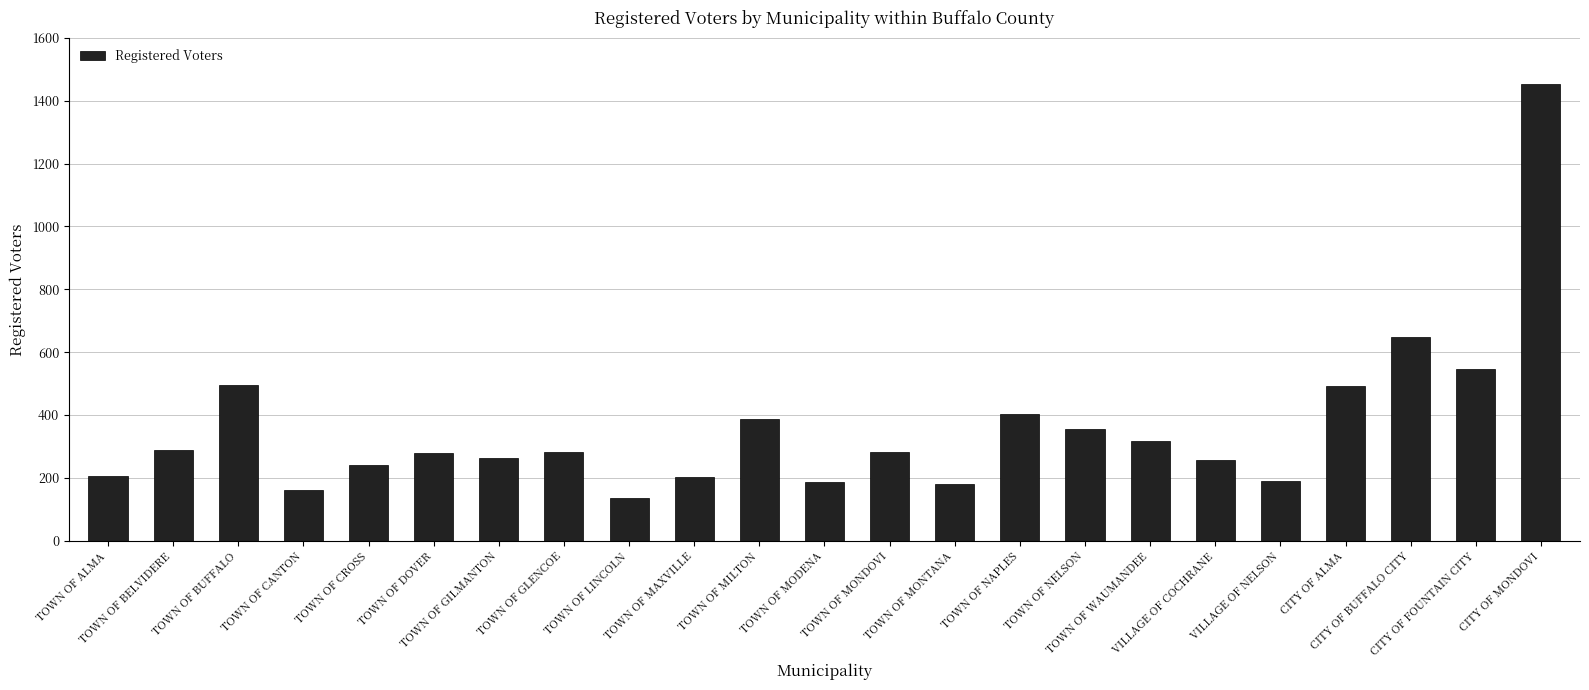

What is the maximum value shown in the chart?

1452